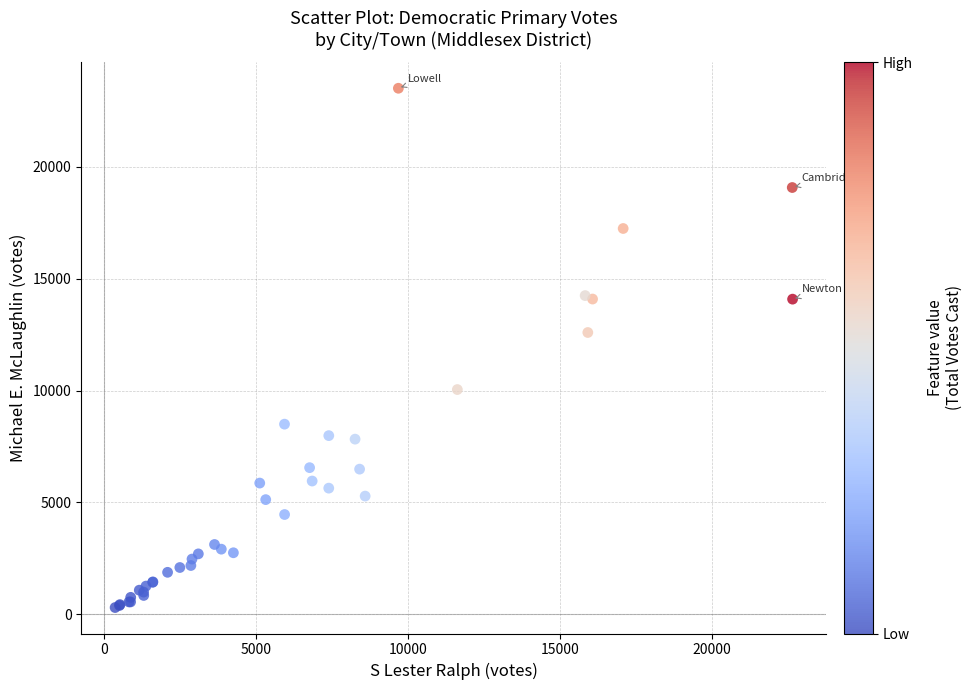

What Y value in the scatter plot is closest to 11911?

12600